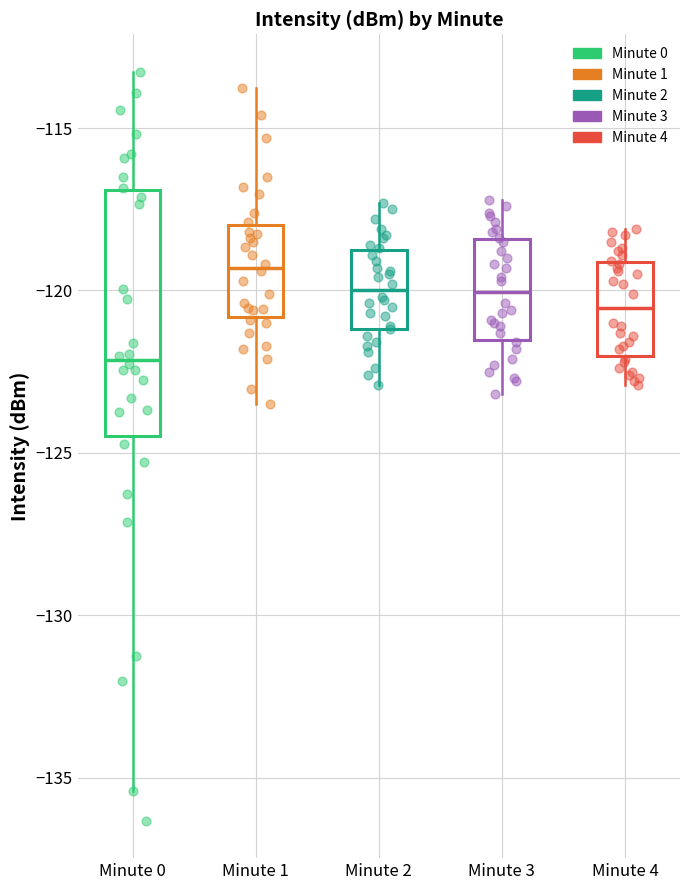

Which box's median line is the highest?

Minute 1